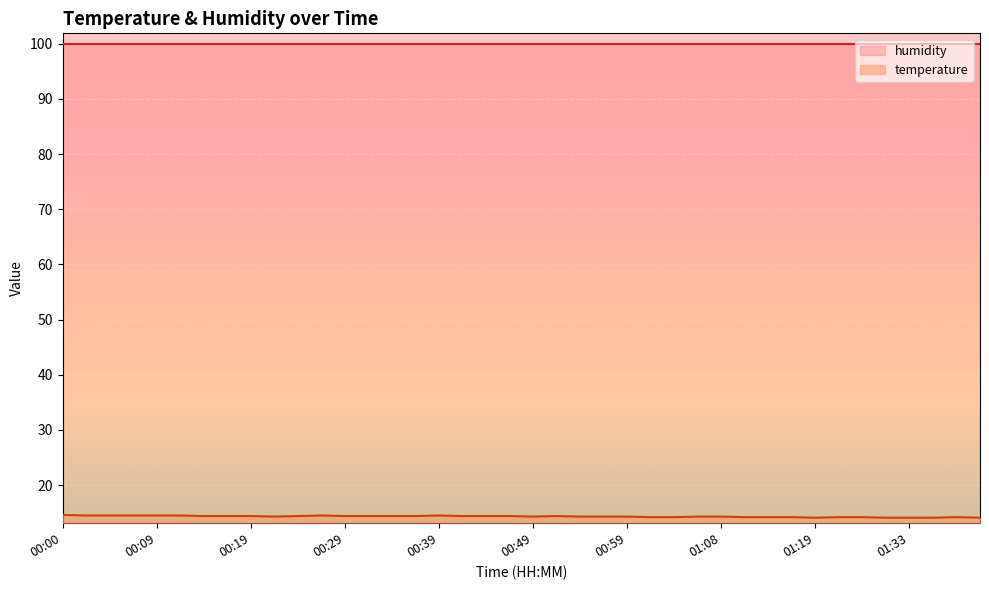

How many lines are shown in the chart?

2